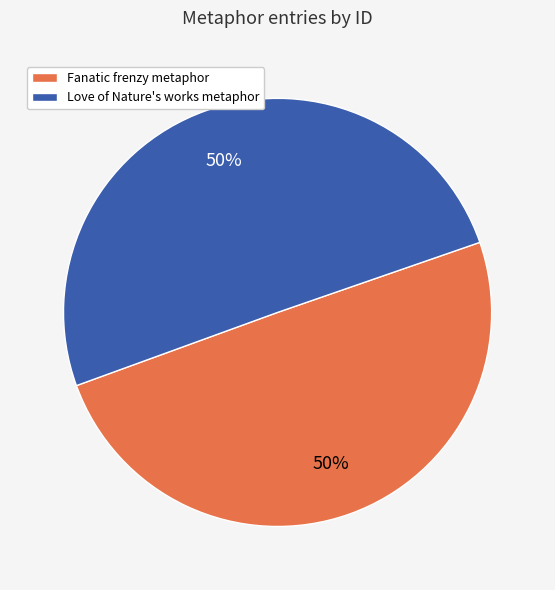

Approximately how many times larger is the value at Fanatic frenzy metaphor compared to Love of Nature's works metaphor?

1.0